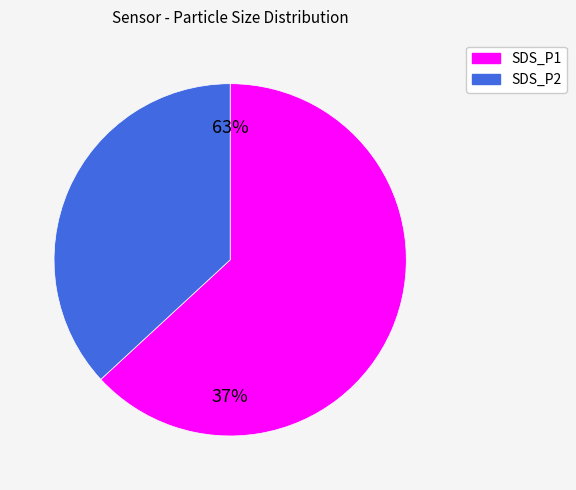

Is SDS_P1 the majority of the pie?

Yes